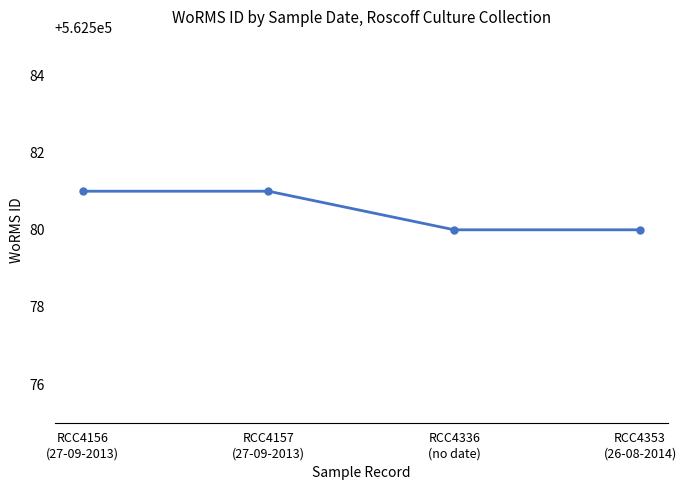

What is the greatest value displayed?

562581